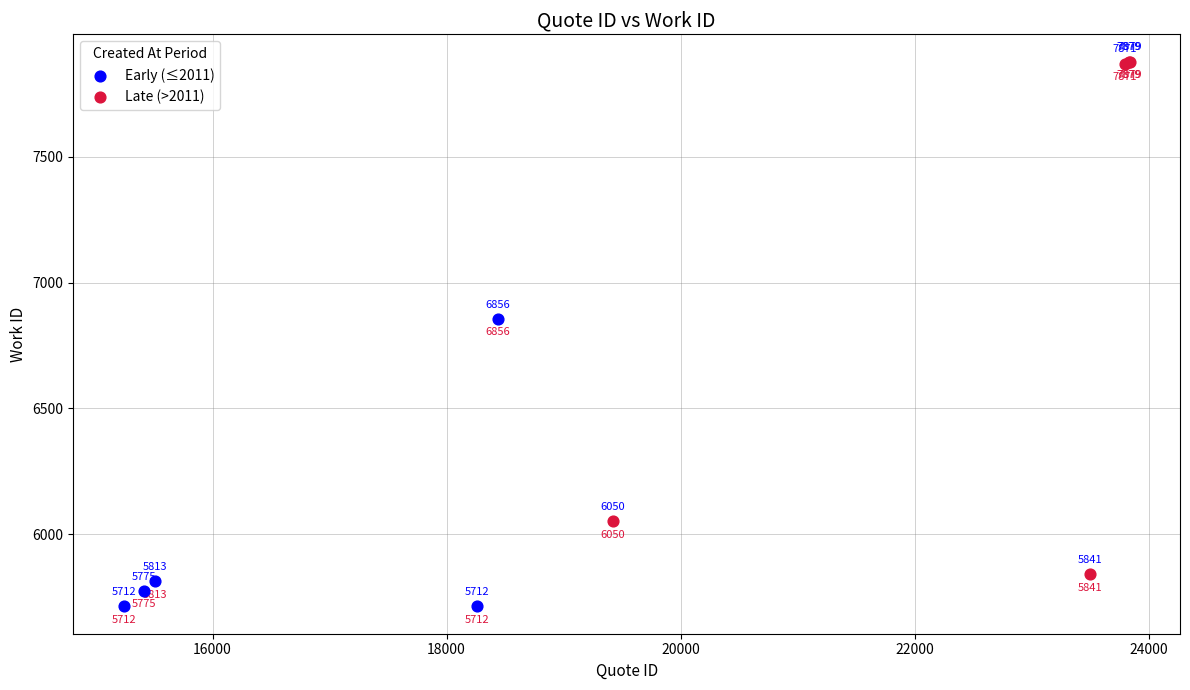

Which series contains the lowest Y value?

Early (≤2011)